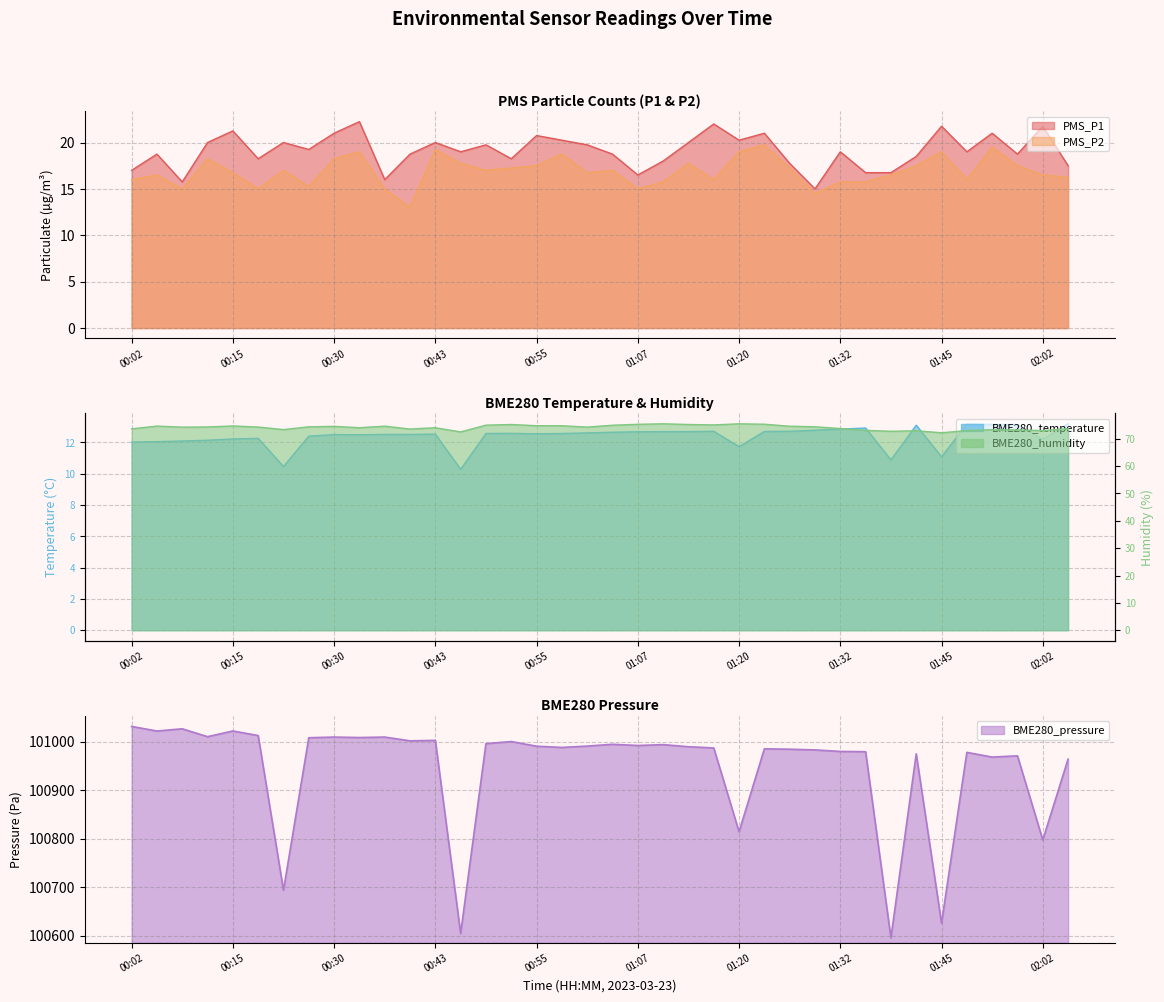

Reading left to right, what are all the values shown in this chart?

PMS_P1: 17.0	18.8	15.8	20.0	21.2	18.2	20.0	19.2	21.0	22.2	16.0	18.8	20.0	19.0	19.8	18.2	20.8	20.2	19.8	18.8	16.5	18.0	20.0	22.0	20.2	21.0	17.8	15.0	19.0	16.8	16.8	18.5	21.8	19.0	21.0	18.8	21.8	17.5
PMS_P2: 16.0	16.5	15.0	18.2	16.8	15.0	17.0	15.2	18.2	19.0	15.0	13.0	19.2	17.8	17.0	17.2	17.5	18.8	16.8	17.0	15.0	15.8	17.8	16.0	19.0	19.8	17.2	14.5	15.8	15.8	16.5	17.5	19.0	16.0	19.5	17.5	16.5	16.2
BME280_temperature: 12.0	12.1	12.1	12.1	12.2	12.3	10.5	12.4	12.5	12.5	12.5	12.5	12.5	10.3	12.6	12.6	12.6	12.6	12.6	12.7	12.7	12.7	12.7	12.7	11.7	12.7	12.7	12.8	12.8	12.9	10.9	13.1	11.1	13.2	13.2	13.1	12.2	13.2
BME280_humidity: 73.6	74.6	74.2	74.3	74.7	74.3	73.3	74.4	74.5	74.0	74.6	73.5	74.0	72.5	75.0	75.2	74.8	74.8	74.3	74.9	75.3	75.5	75.2	75.1	75.5	75.3	74.6	74.4	73.8	73.1	72.7	72.9	72.2	73.0	73.3	73.2	73.0	73.7
BME280_pressure: 101031.1	101021.7	101026.2	101010.0	101021.7	101012.3	100693.5	101007.8	101009.2	101008.2	101009.2	101001.4	101002.4	100604.5	100995.6	101000.0	100990.3	100987.8	100990.6	100994.3	100991.8	100993.6	100989.3	100986.8	100814.0	100985.0	100984.2	100982.8	100979.6	100979.1	100595.3	100974.7	100625.7	100977.7	100968.0	100970.5	100797.1	100963.8